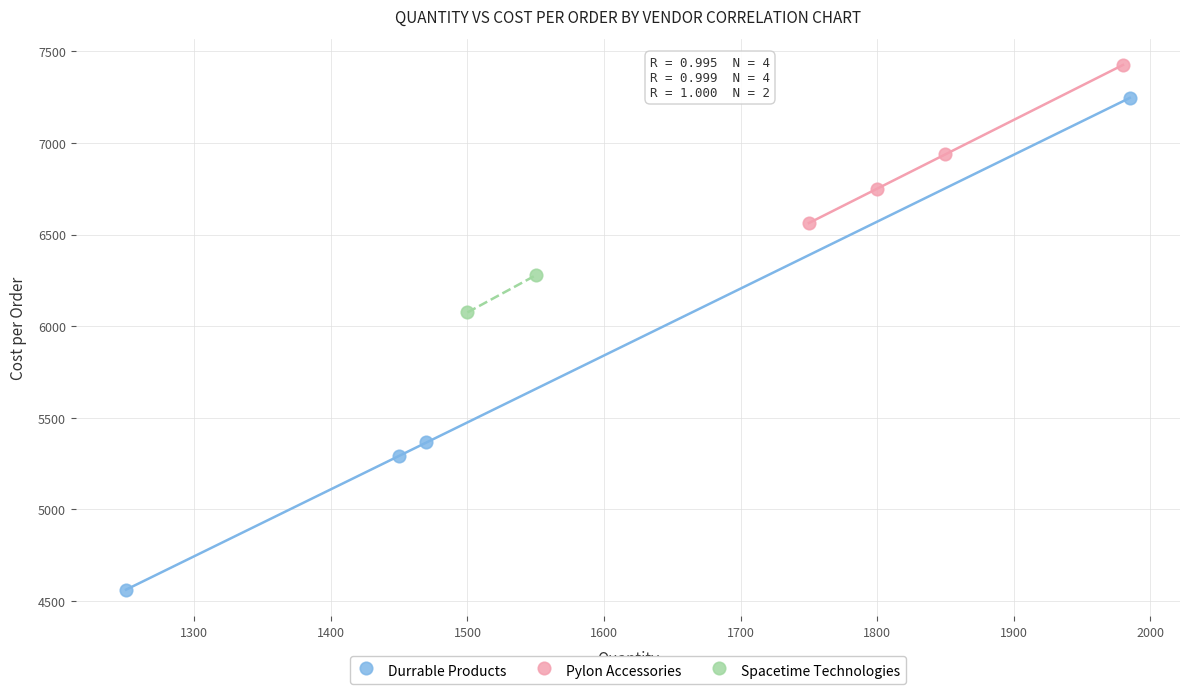

Which series has the largest Y range (max minus min)?

Durrable Products